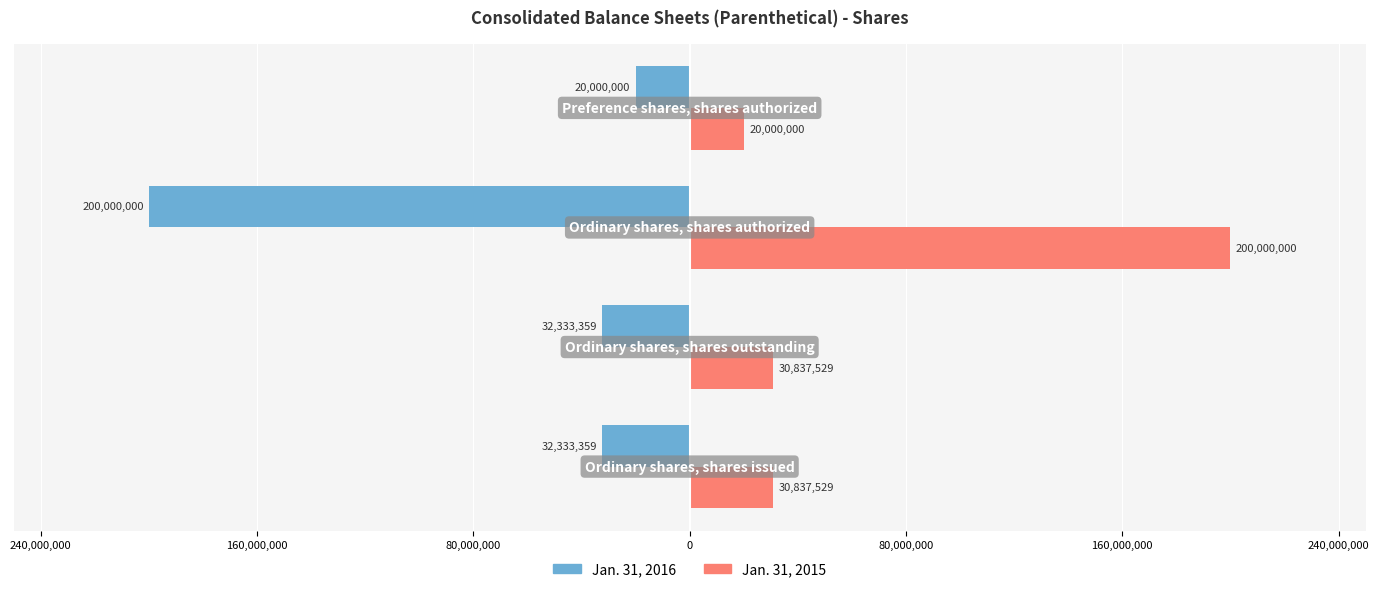

What are all the series names shown in the legend?

Jan. 31, 2016, Jan. 31, 2015